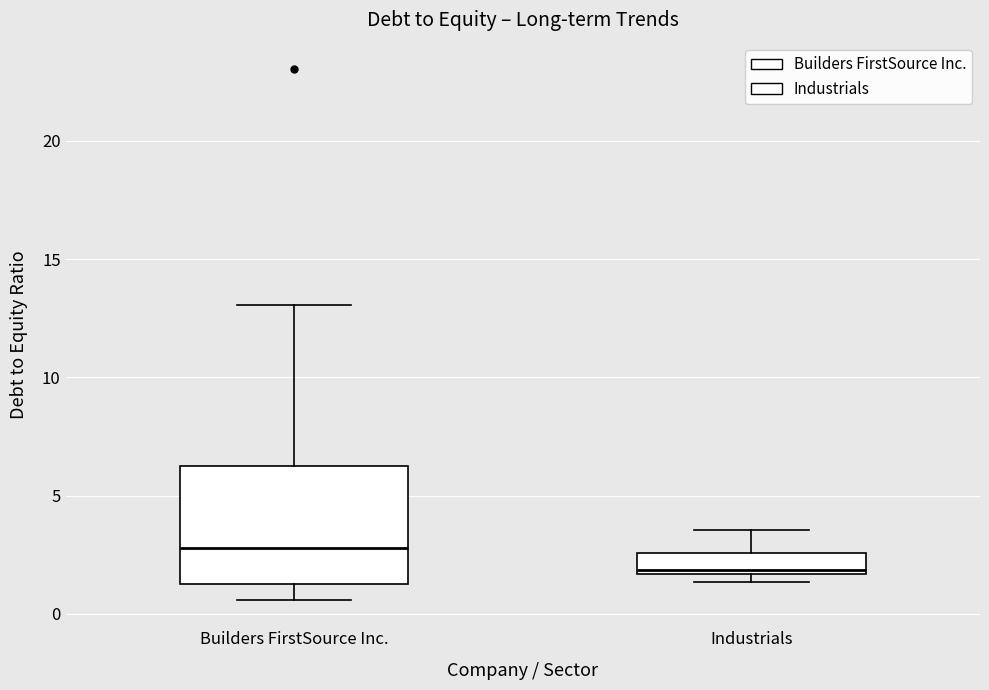

Reading left to right, transcribe this box plot: for each box, give where its median line is, the range the box spans, and where its two whiskers end, as read against the y-axis. The values are not printed on the chart, so give them approximately, as read against the axis.

Builders FirstSource Inc.: median 3.0, box 1.5 to 6.0, whiskers 0.5 to 13.0
Industrials: median 2.0, box 1.5 to 2.5, whiskers 1.5 (just below the box's lower edge) to 3.5